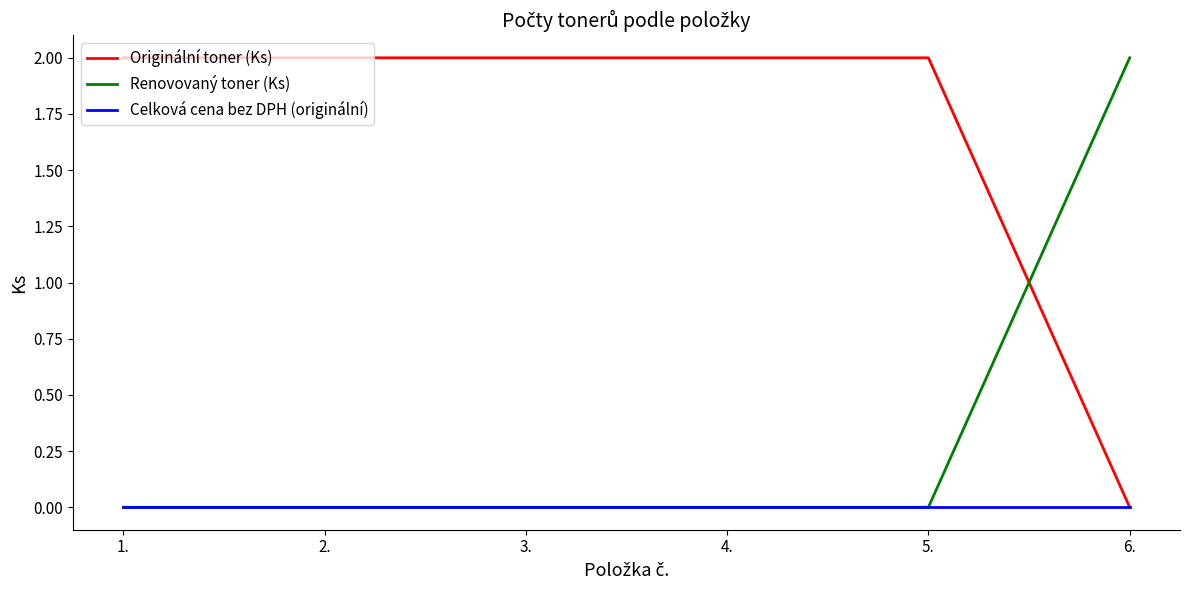

Between which two adjacent categories do Originální toner (Ks) and Renovovaný toner (Ks) first intersect?

5. and 6.